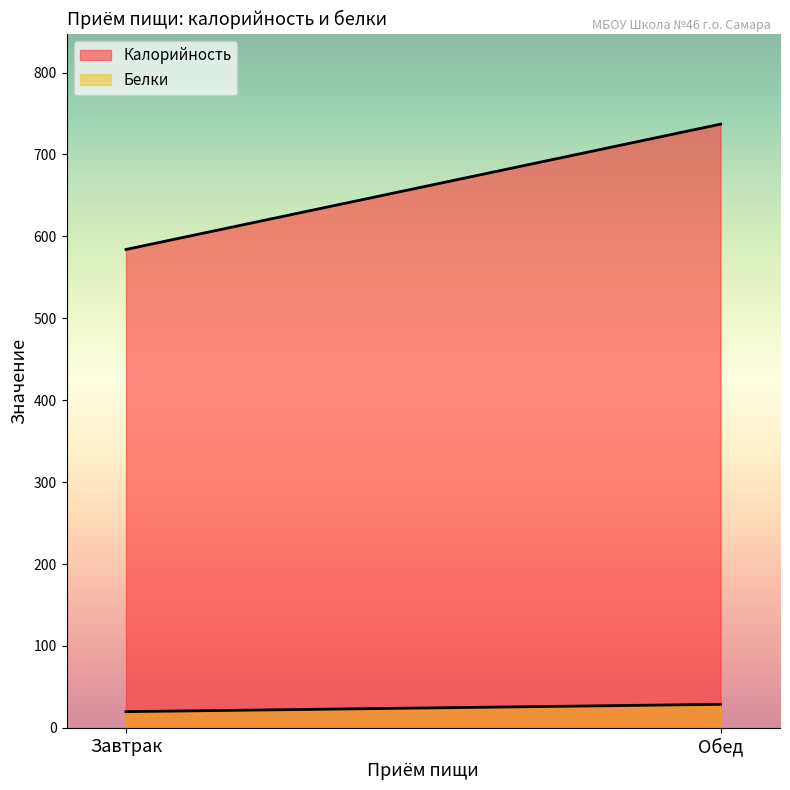

What is the total value across all series at Завтрак?

603.8